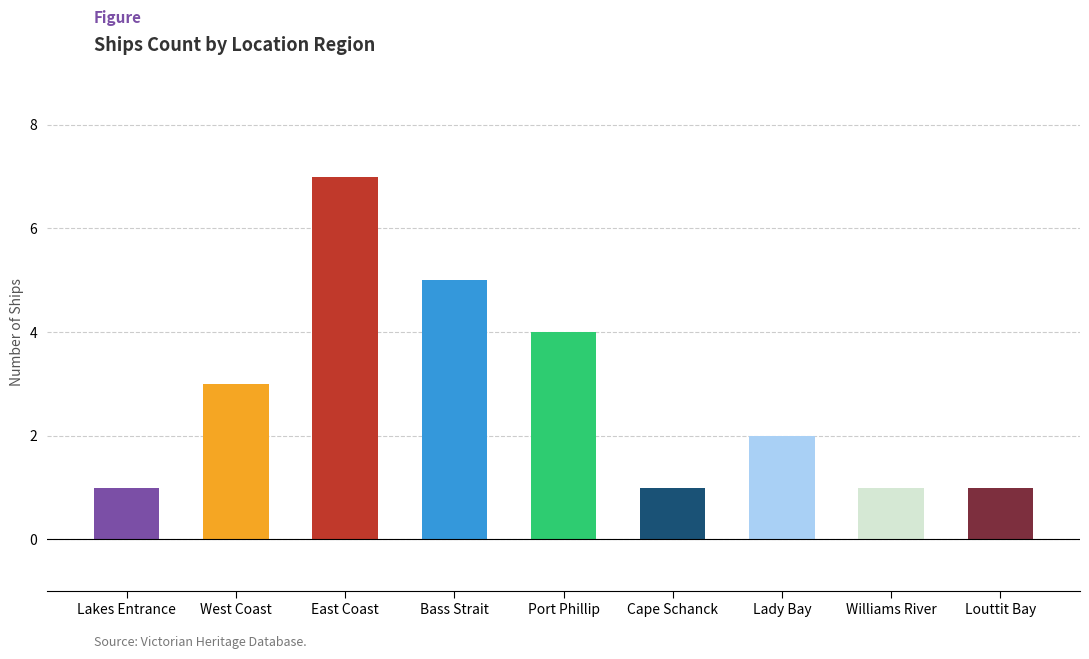

Count the number of data series in this chart.

1